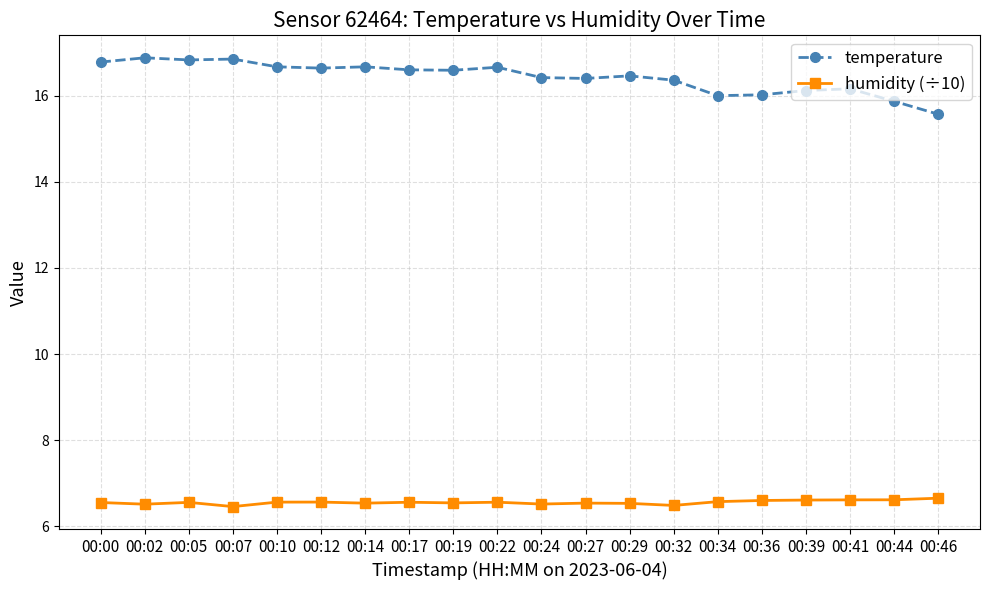

True or false: humidity (÷10) has more than 2 interior local peaks.

True